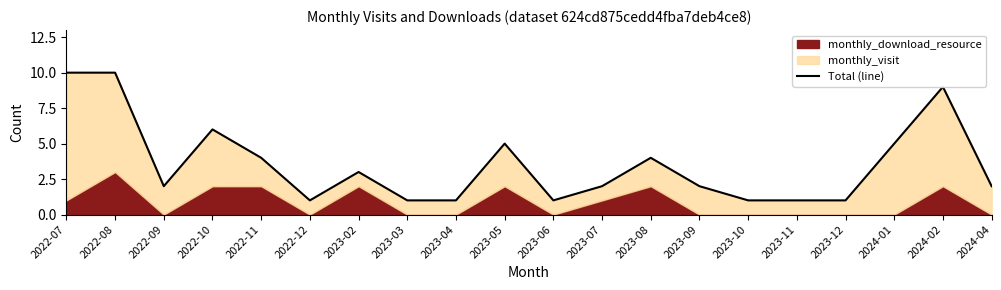

At which label does the data first exceed 2?

2022-07